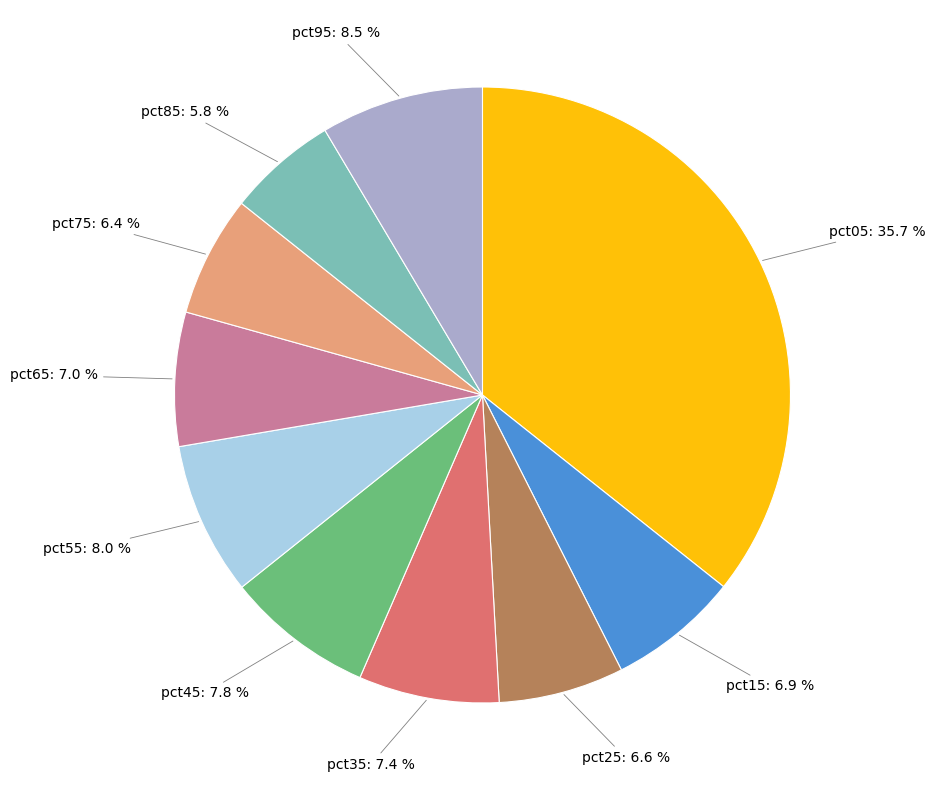

Does pct85 represent more than half of the total?

No